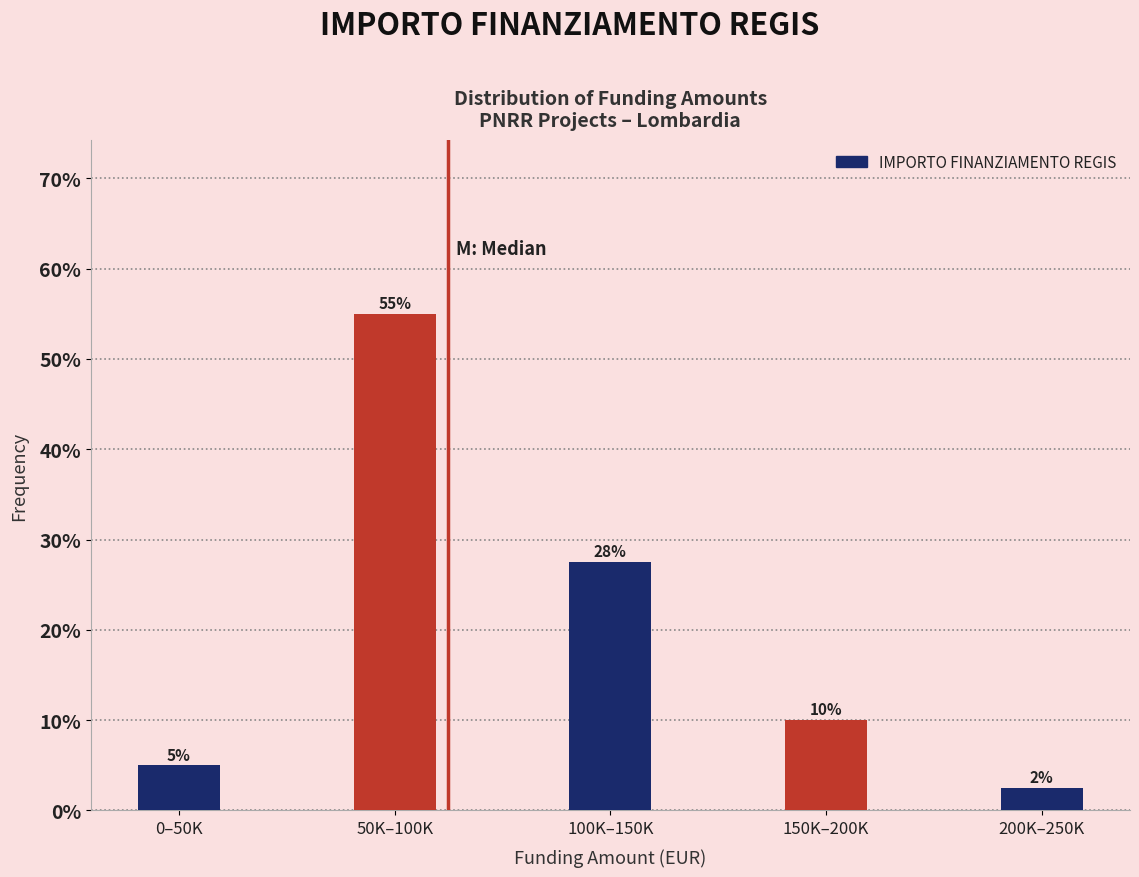

True or false: the data shows 10.0 at 150K–200K.

True